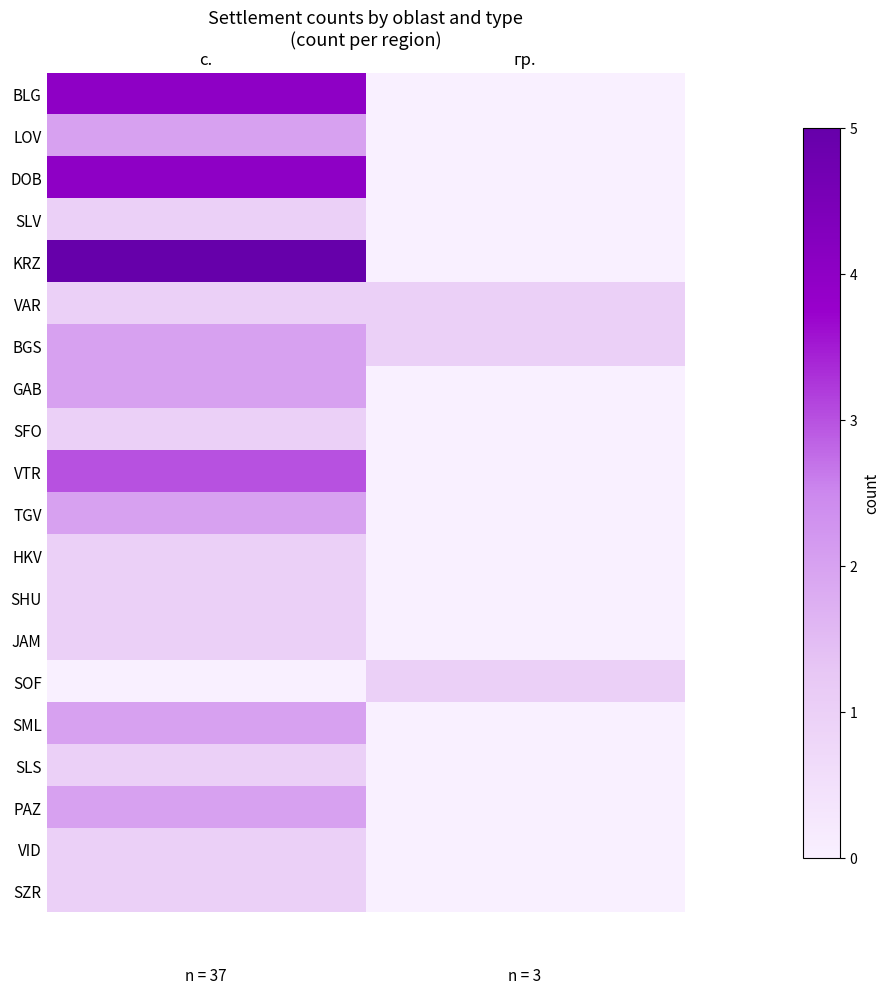

Which category has the highest value across all series?

с.